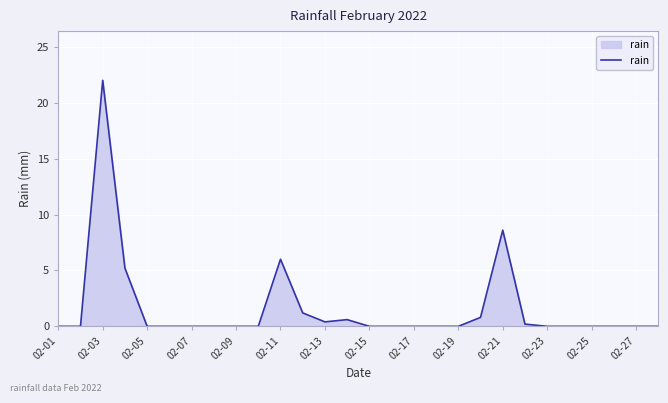

What is the maximum value shown in the chart?

22.0